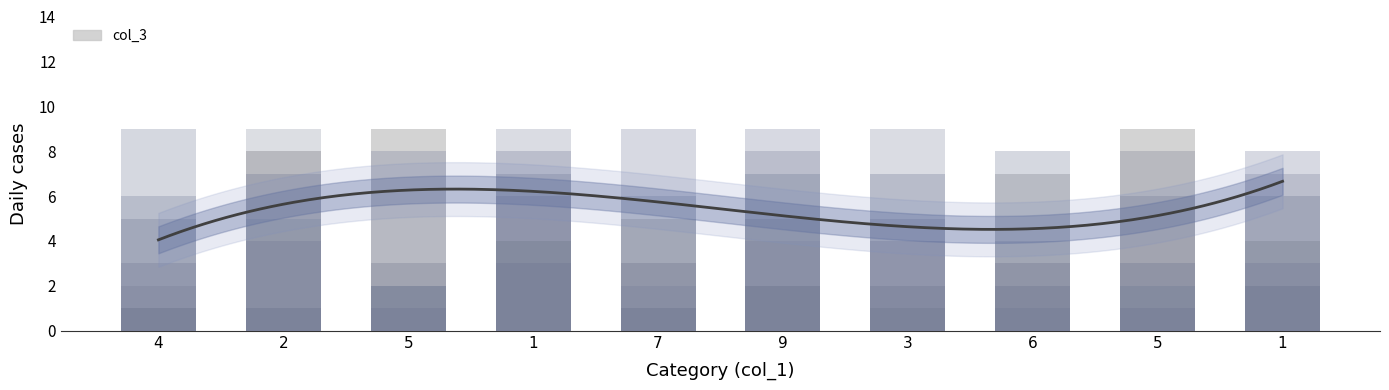

Is the value of col_2 at 1 greater than the value of col_7 at 1?

Yes